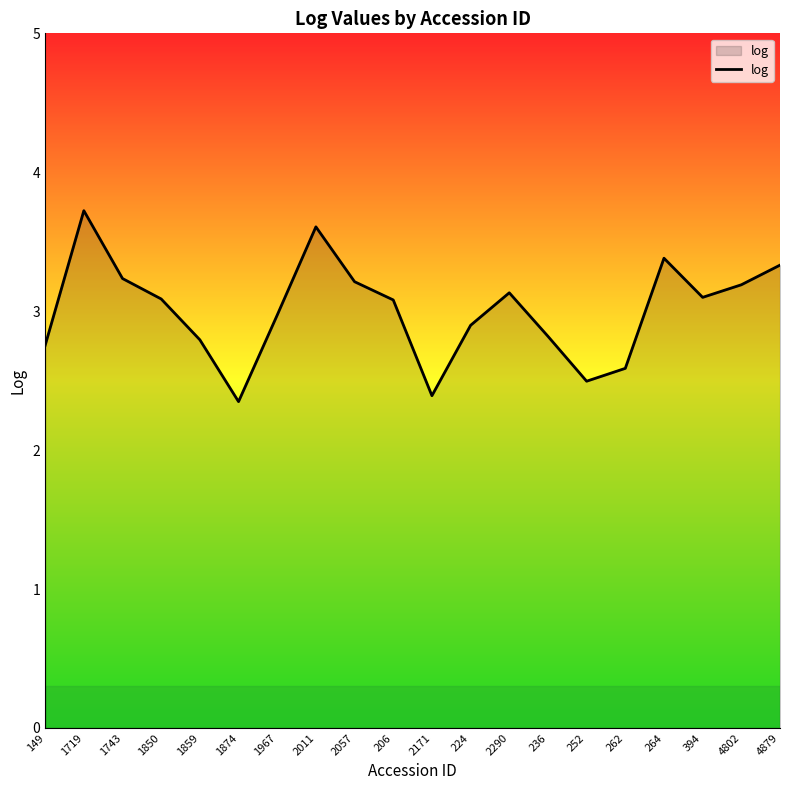

True or false: the data has more than 2 interior local peaks.

True